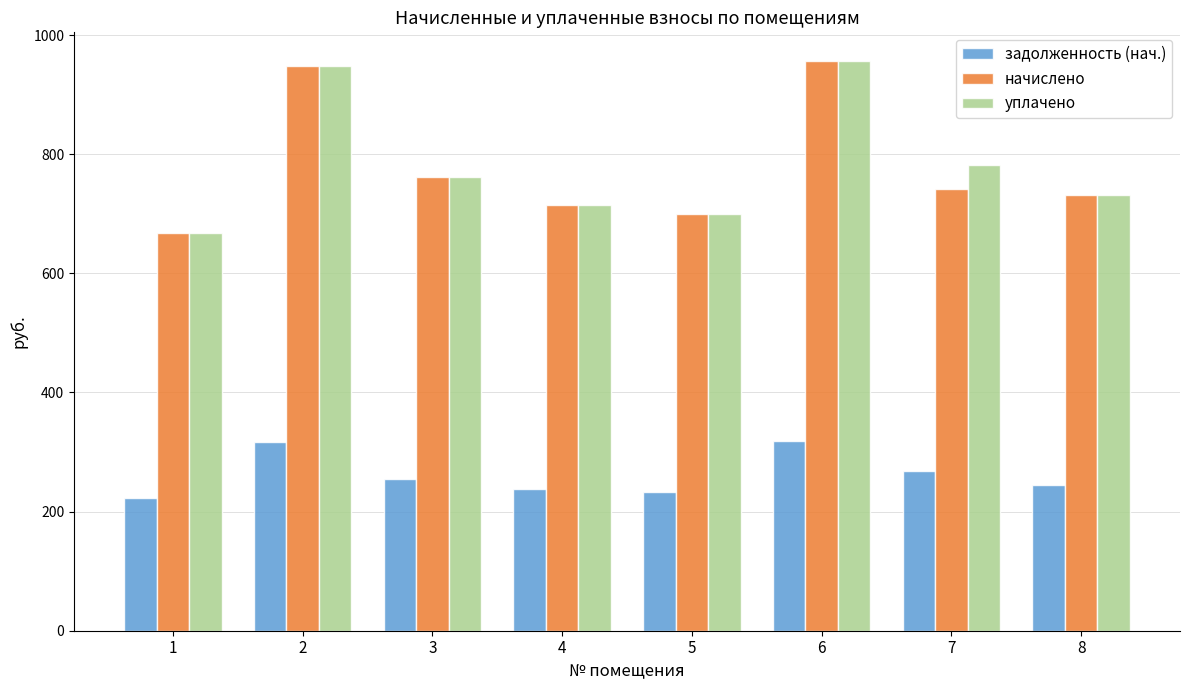

What is the minimum value shown in the chart?

222.5